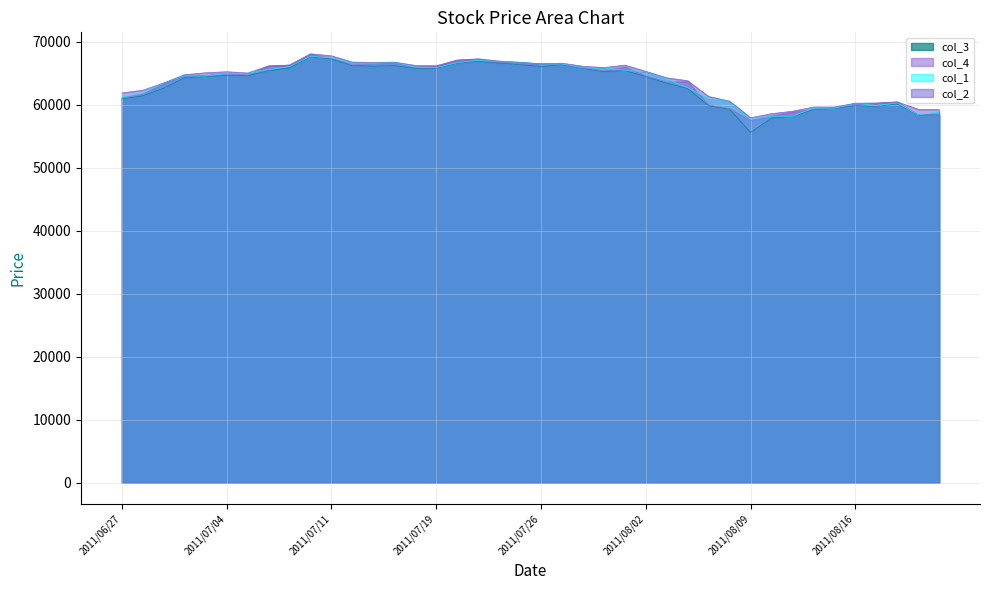

What is the label of the 1st point from the left?

2011/06/27